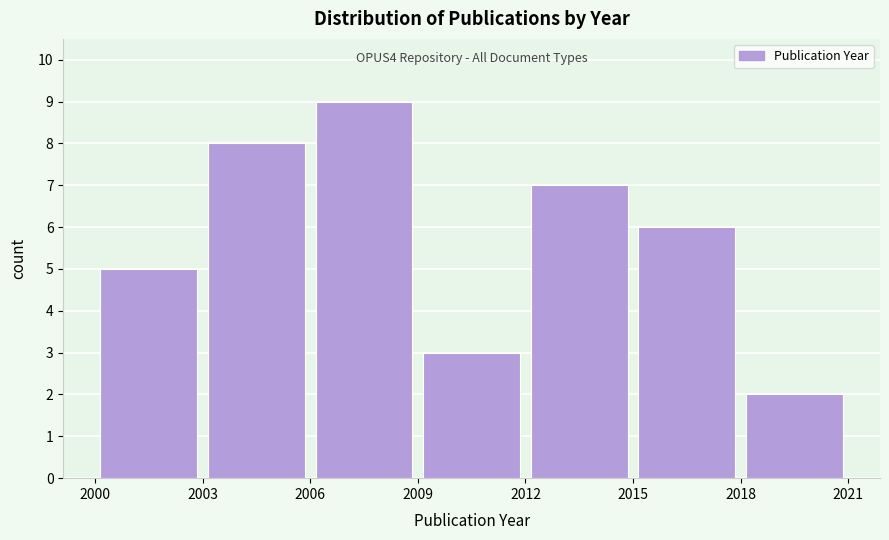

Which range on the x-axis has the tallest bar?

2006 to 2009